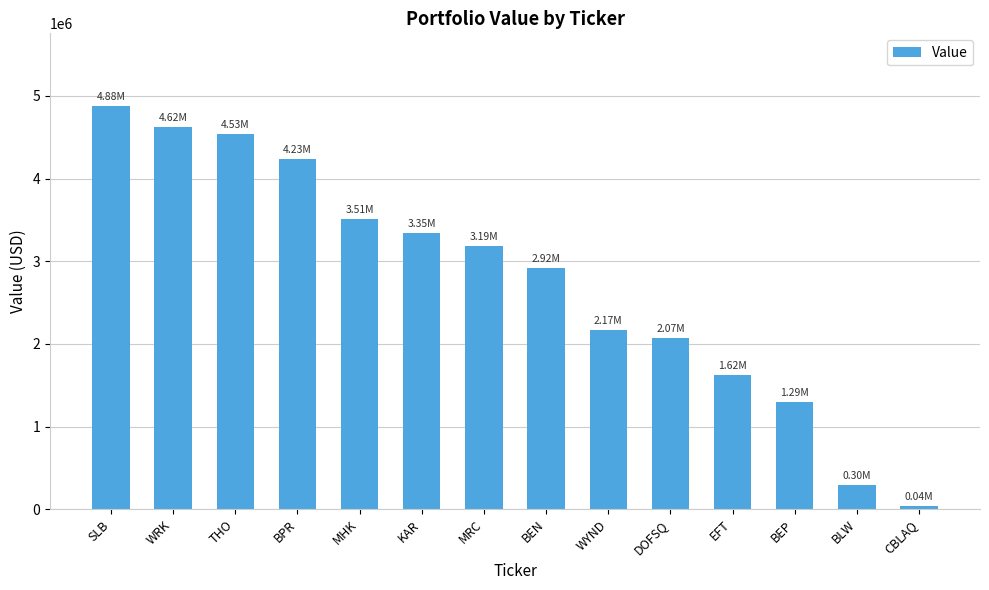

What is the difference between the maximum and minimum values?

4842000